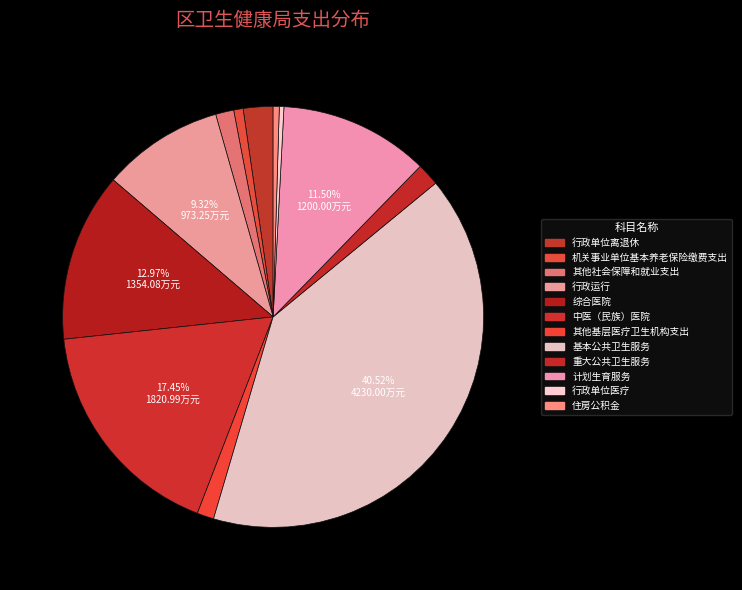

Combined, what portion of the pie is 行政单位医疗 and 重大公共卫生服务?

2.1%